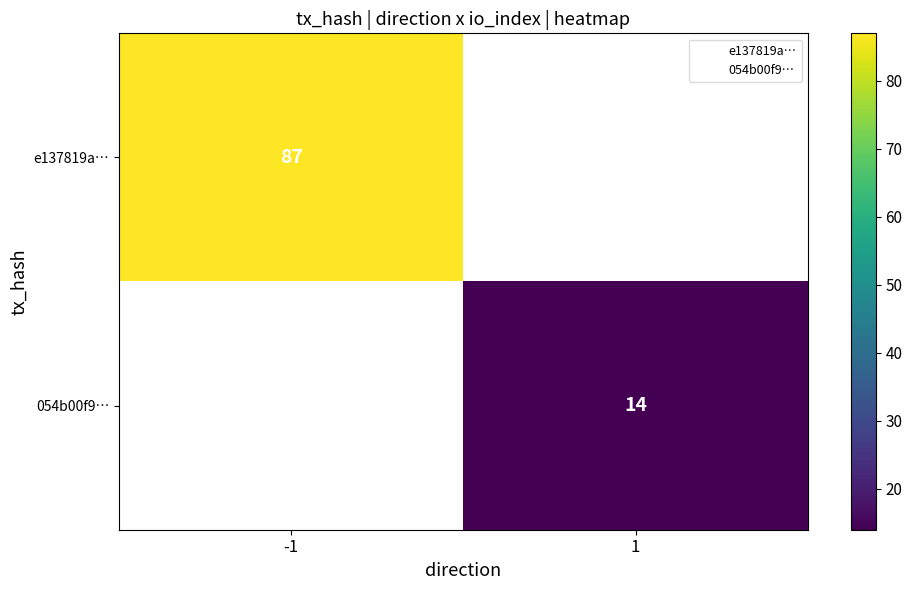

What is the minimum value shown in the chart?

14.0